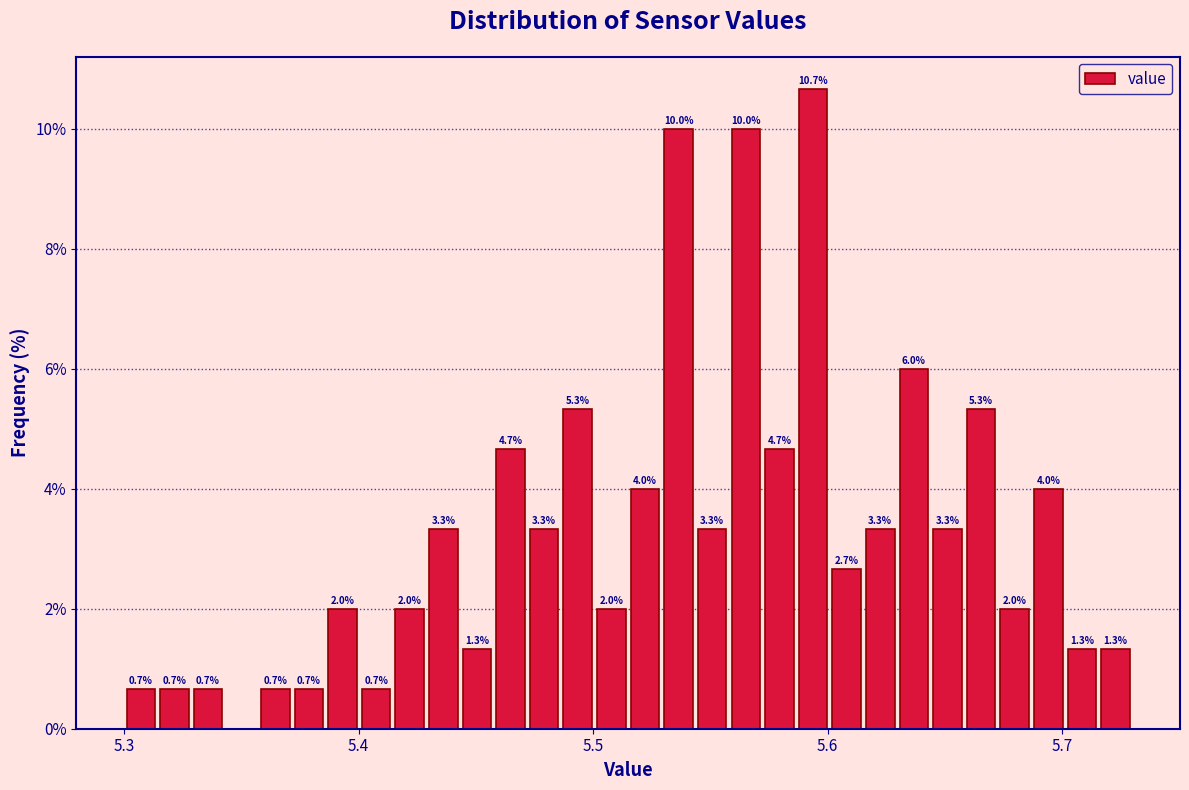

Read against the x-axis, roughly where is the centre of the tallest bar?

5.59